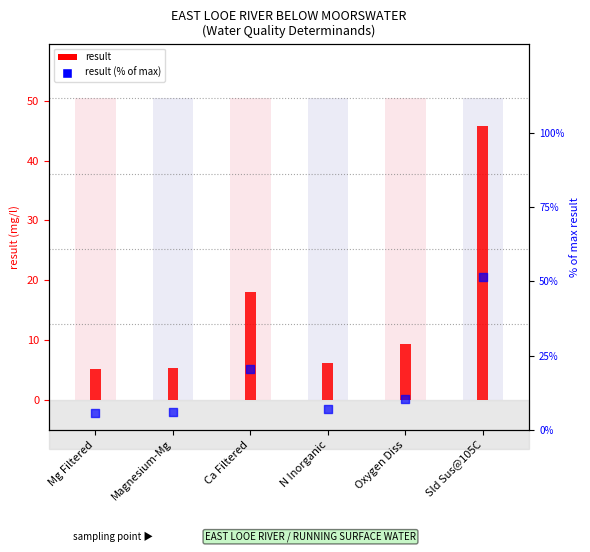

Is the value of result at Ca Filtered greater than the value of result (% of max) at Magnesium-Mg?

Yes